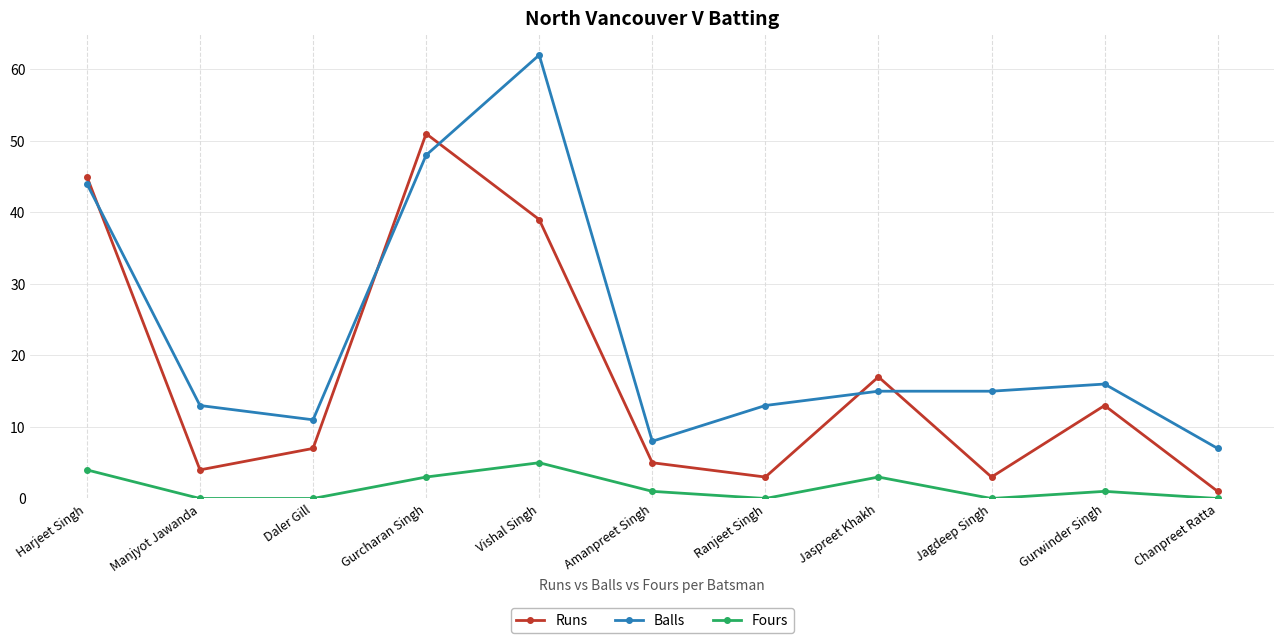

Which series has the widest spread of values?

Balls